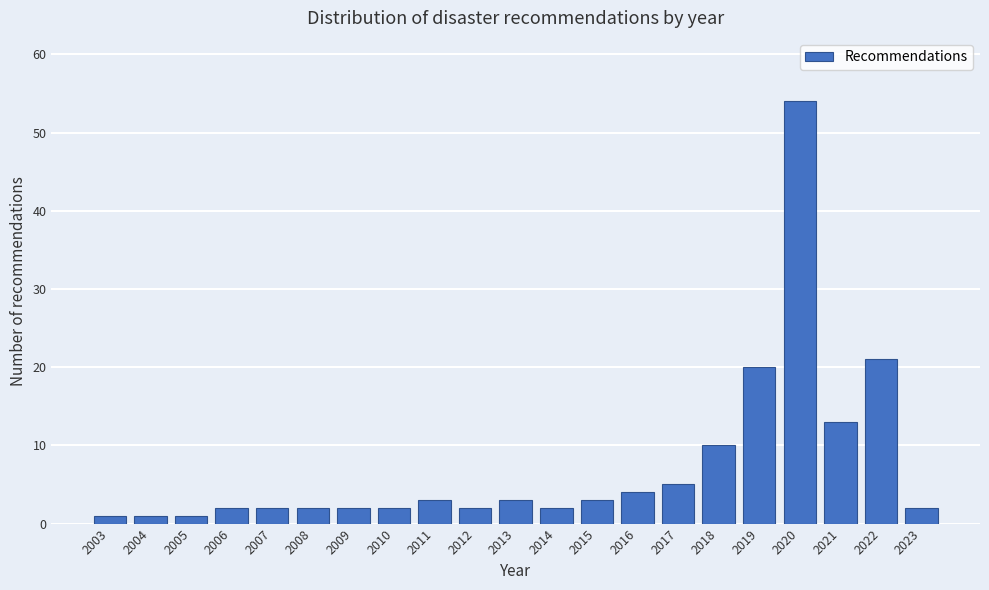

Reading left to right, extract all data points from this chart.

2003=1	2004=1	2005=1	2006=2	2007=2	2008=2	2009=2	2010=2	2011=3	2012=2	2013=3	2014=2	2015=3	2016=4	2017=5	2018=10	2019=20	2020=54	2021=13	2022=21	2023=2